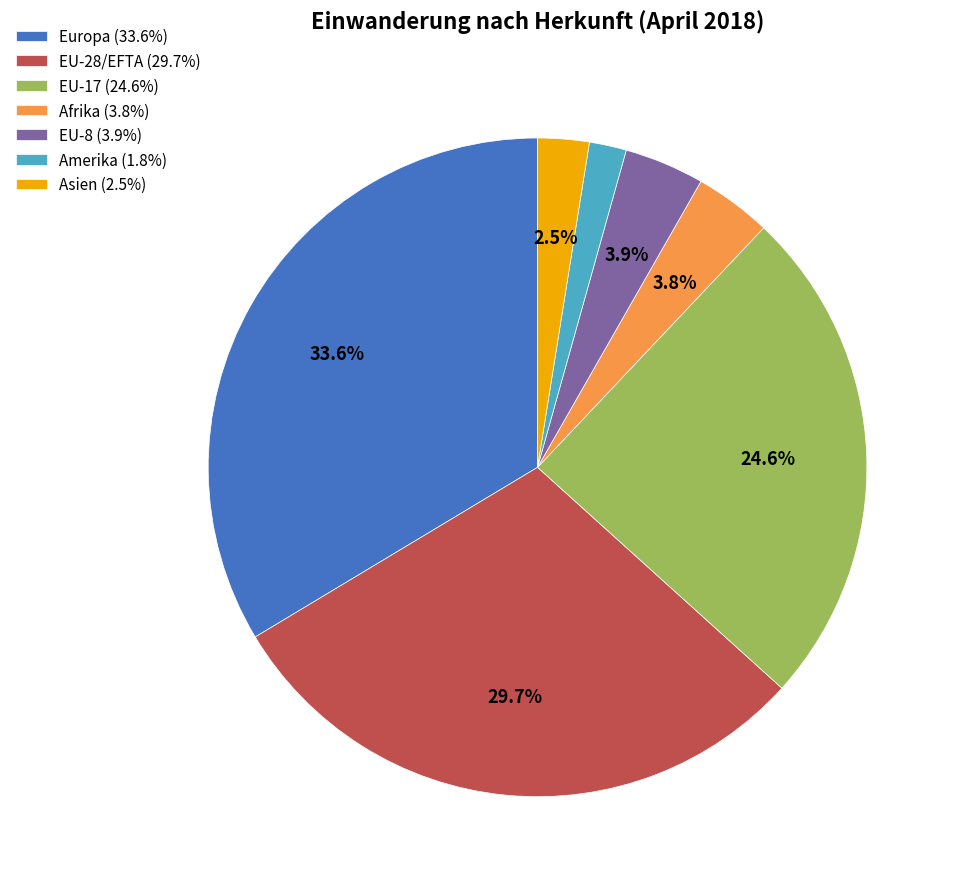

Does Amerika represent more than half of the total?

No